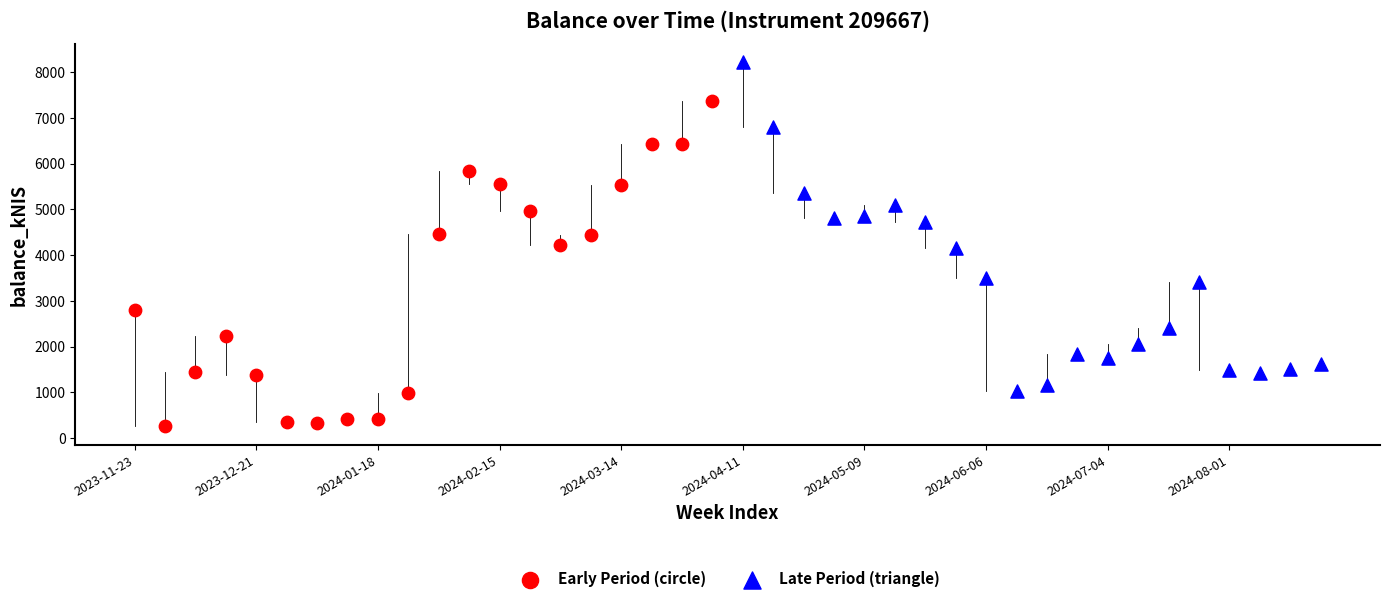

Which series reaches the minimum Y coordinate?

Early Period (circle)